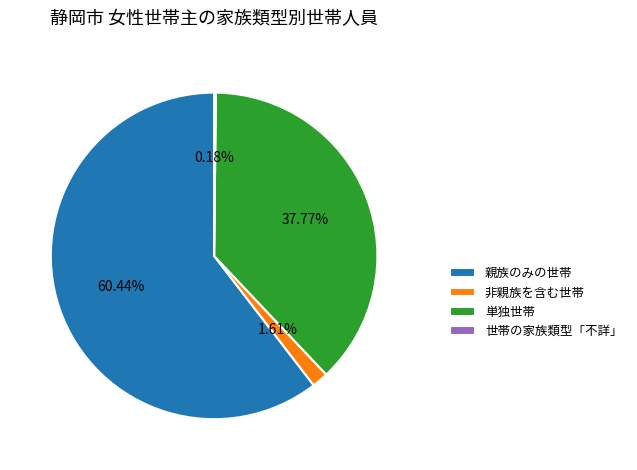

What is the largest slice in the pie chart?

親族のみの世帯